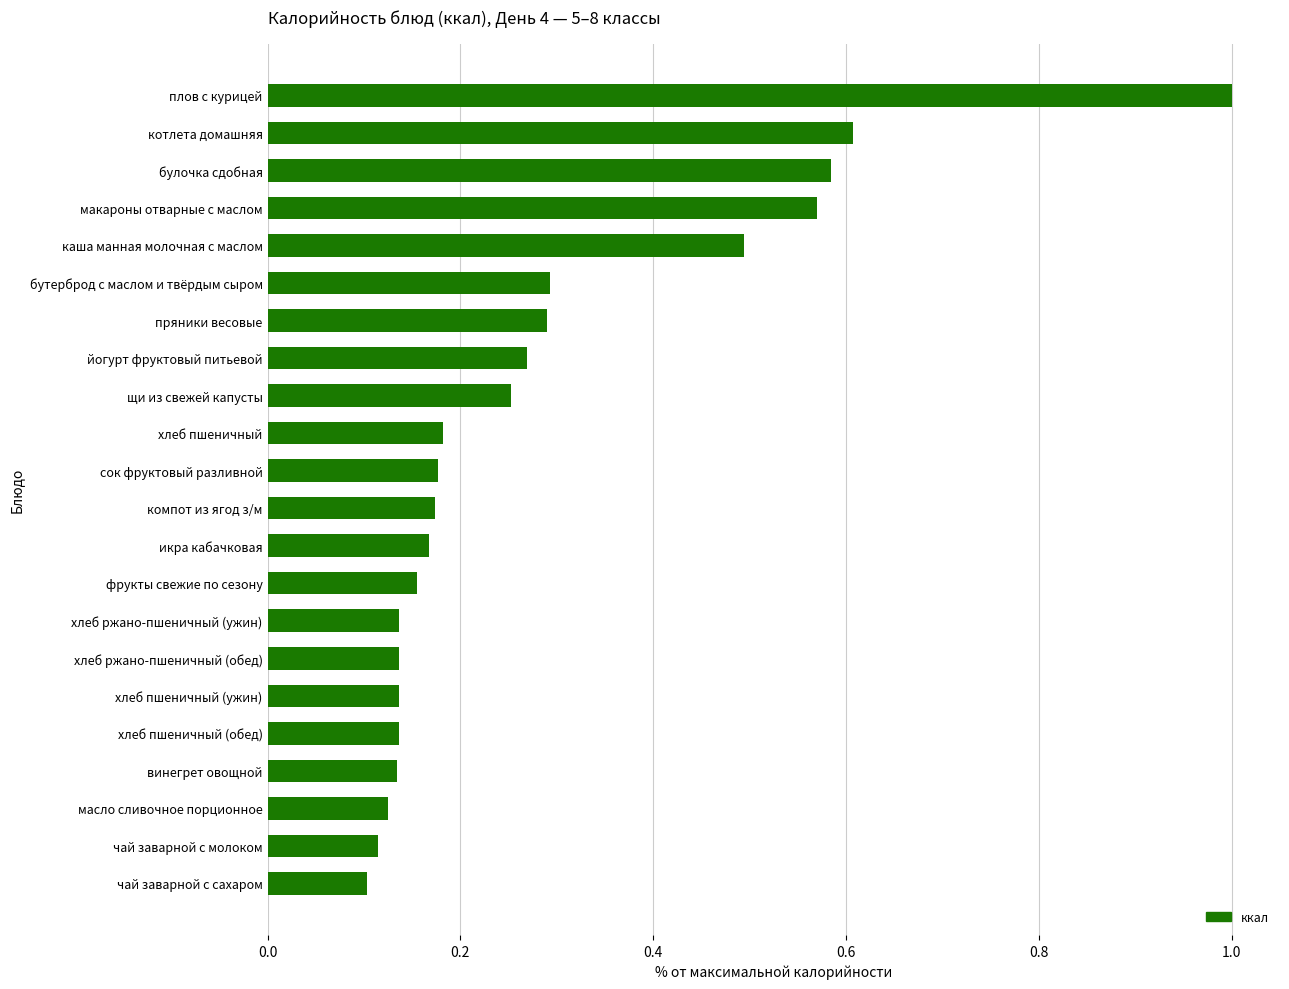

What is the sum of the values at щи из свежей капусты and булочка сдобная?

0.8